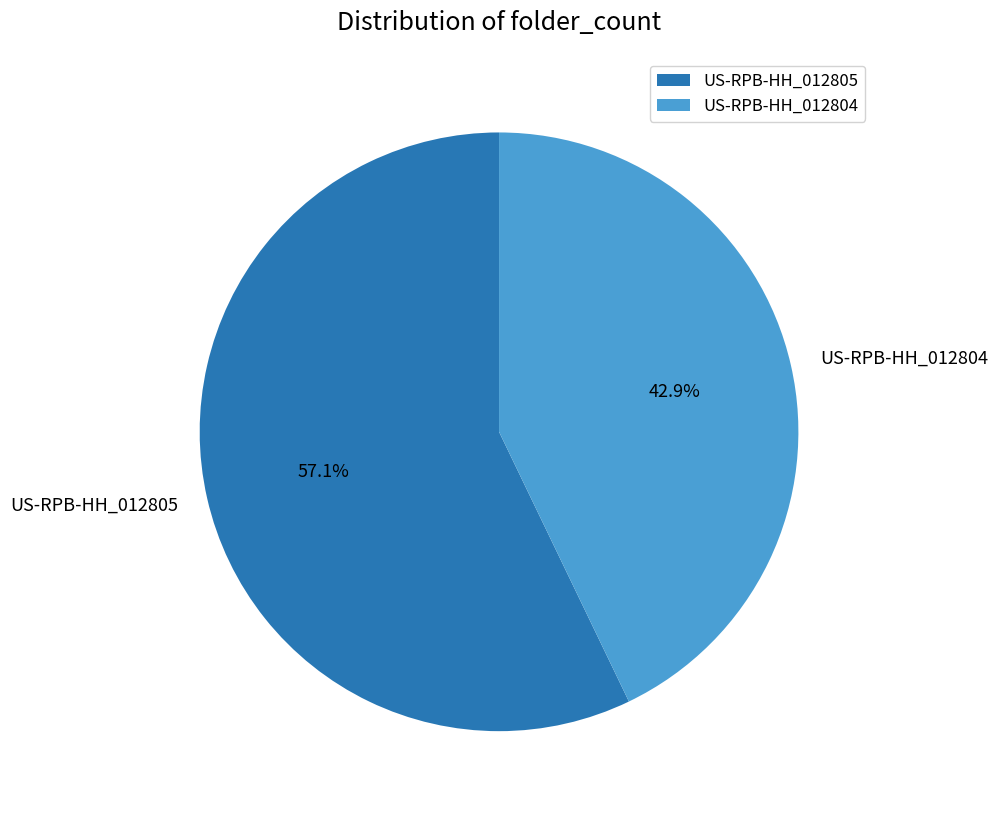

To the nearest percent, what is the average slice percentage?

50%